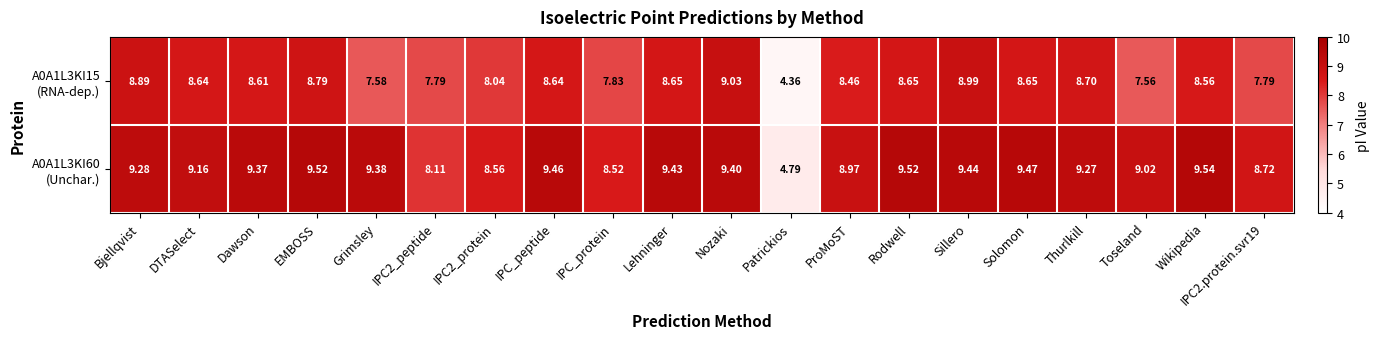

Count the number of data series in this chart.

2